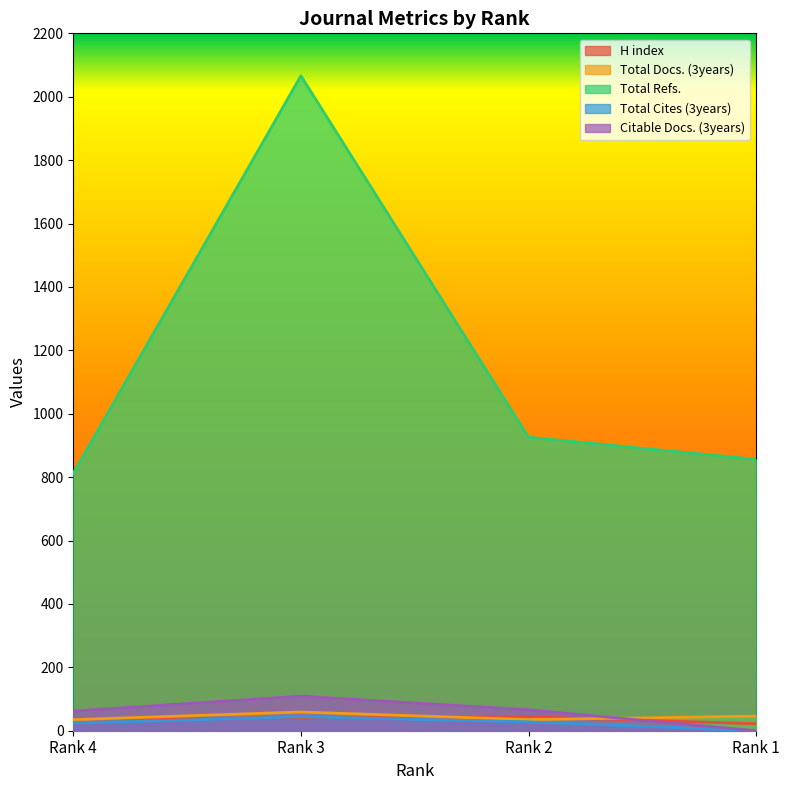

Reading right to left, extract all data points from this chart.

H index: Rank 1=22	Rank 2=44	Rank 3=40	Rank 4=38
Total Docs. (3years): Rank 1=46	Rank 2=35	Rank 3=59	Rank 4=35
Total Refs.: Rank 1=856	Rank 2=926	Rank 3=2066	Rank 4=812
Total Cites (3years): Rank 1=0	Rank 2=28	Rank 3=44	Rank 4=24
Citable Docs. (3years): Rank 1=0	Rank 2=66	Rank 3=109	Rank 4=62